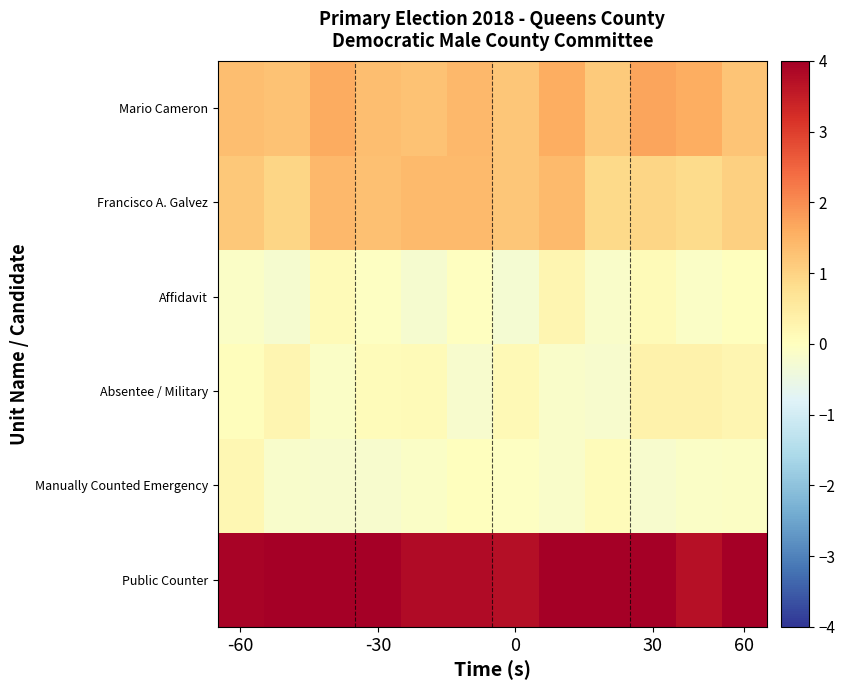

At how many categories does at least one series exceed 1?

12